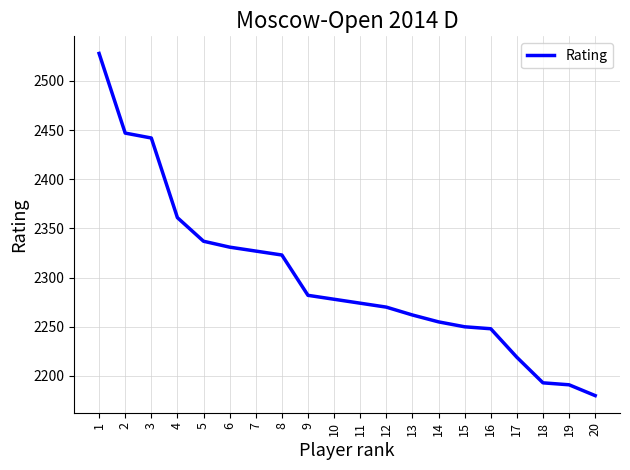

Reading left to right, list all the values displayed in this chart.

2528	2447	2442	2361	2337	2331	2327	2323	2282	2278	2274	2270	2262	2255	2250	2248	2219	2193	2191	2180